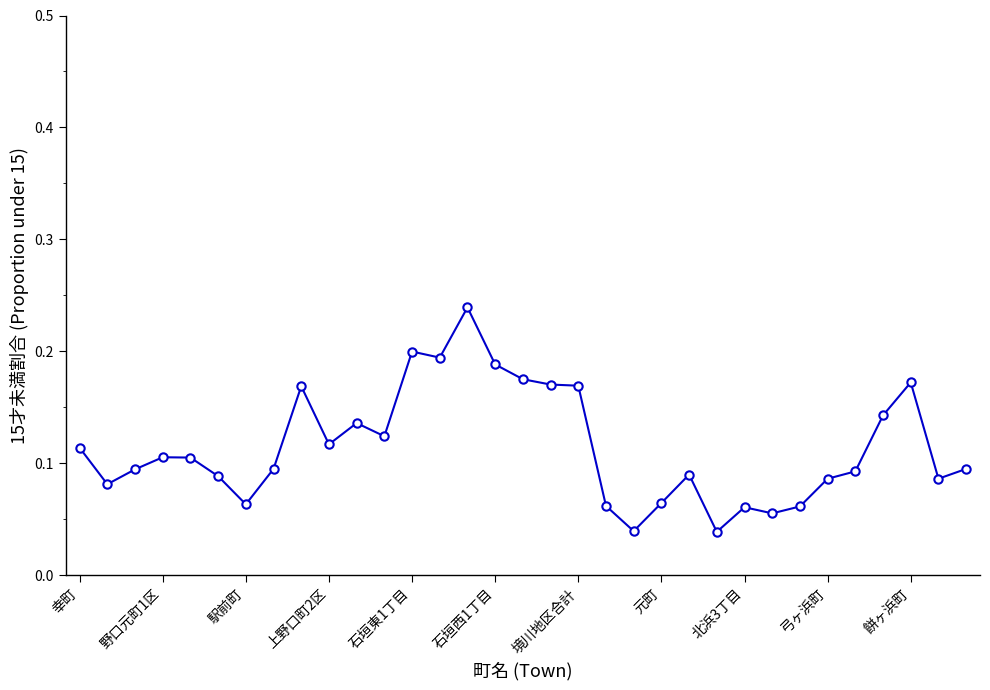

True or false: the data has more than 0 interior local peaks.

True